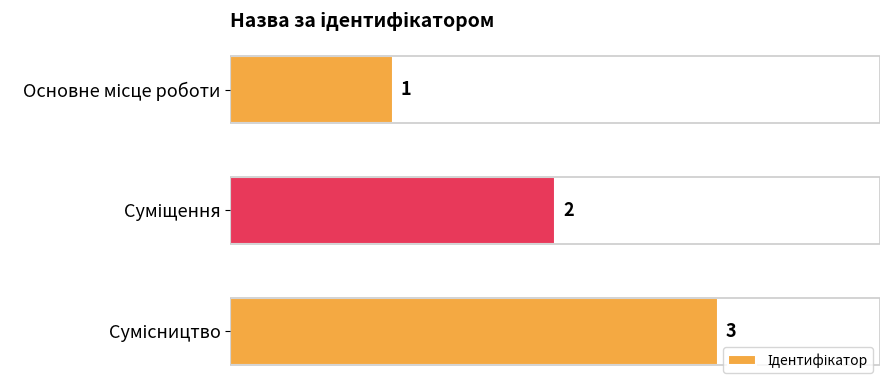

What is the difference between the maximum and second lowest values?

1